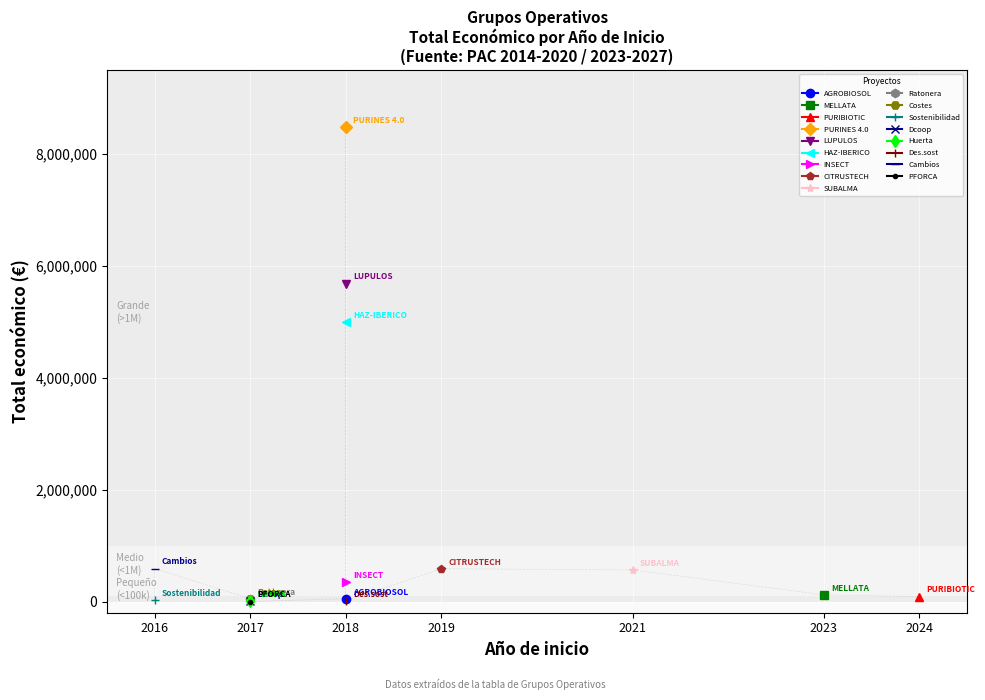

At which label does the data first exceed 88160?

2023